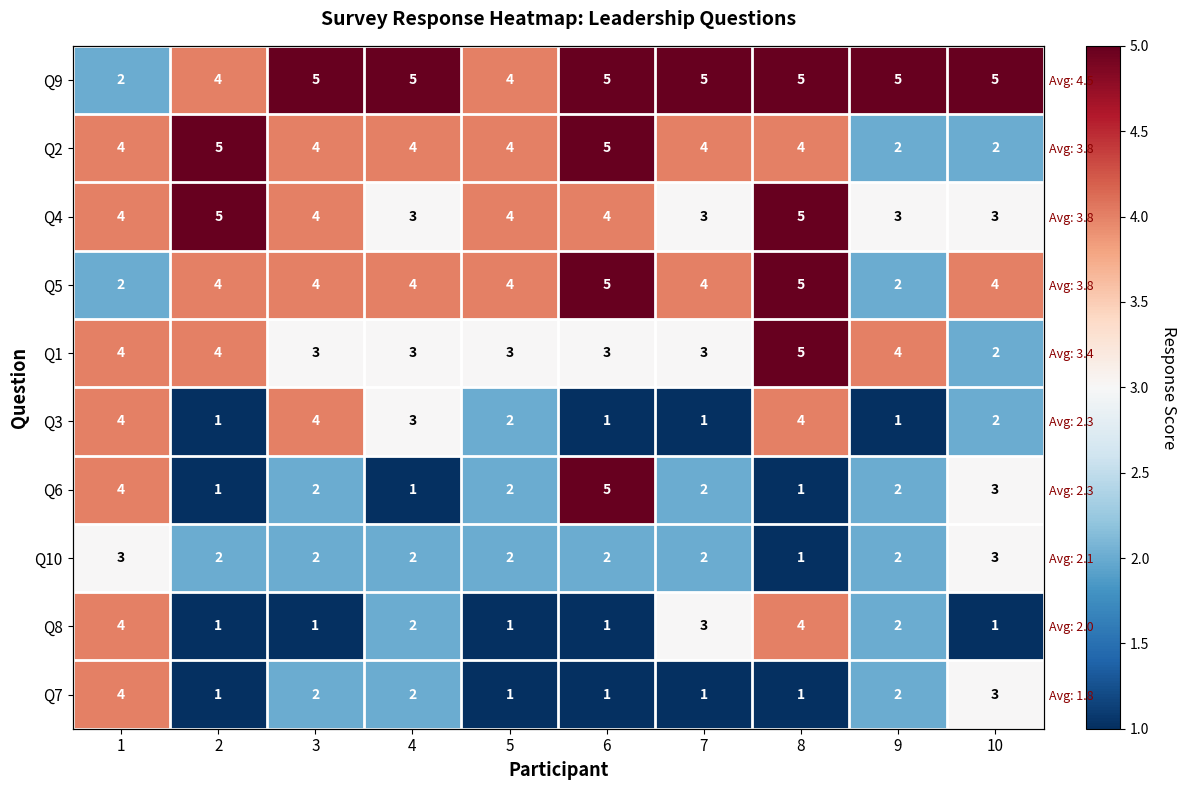

Which label corresponds to the smallest value in the chart?

2